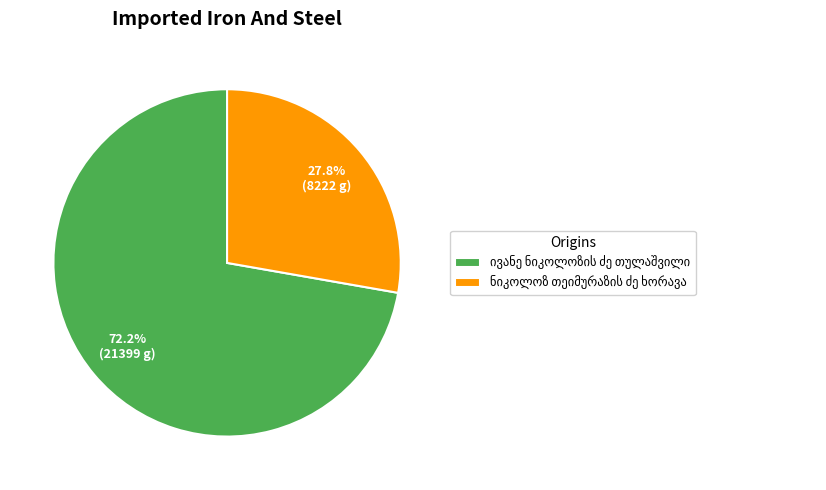

Does any single category account for the majority?

Yes